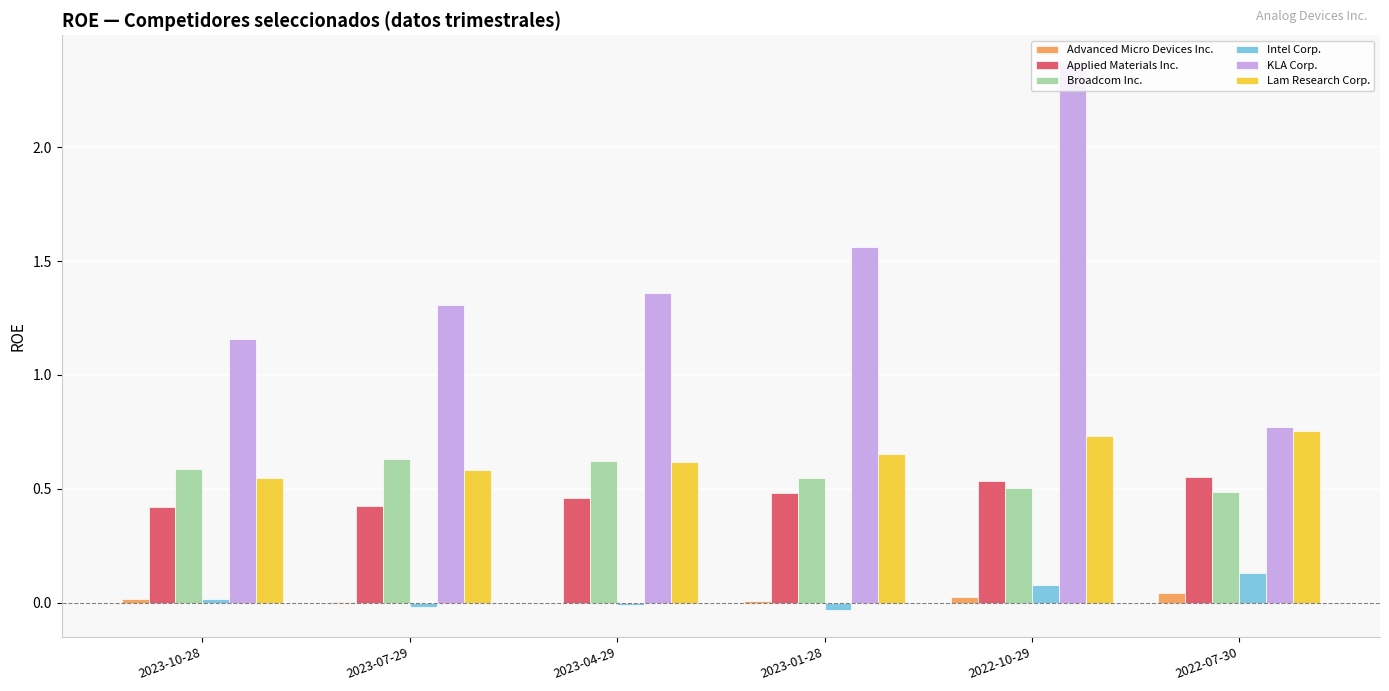

True or false: Applied Materials Inc. has a value of 0.3 at 2023-01-28.

False